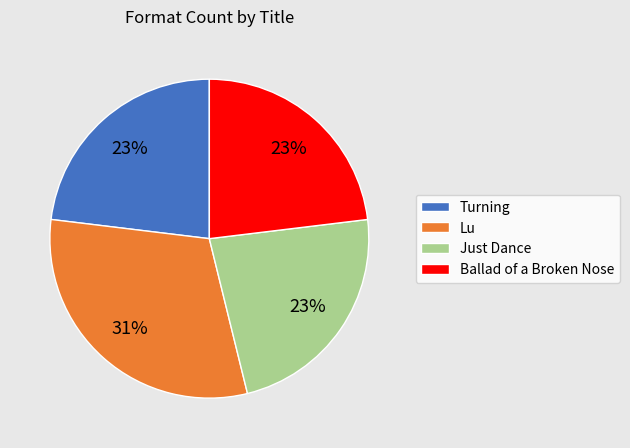

What percentage is the Ballad of a Broken Nose slice, to the nearest percent?

23%